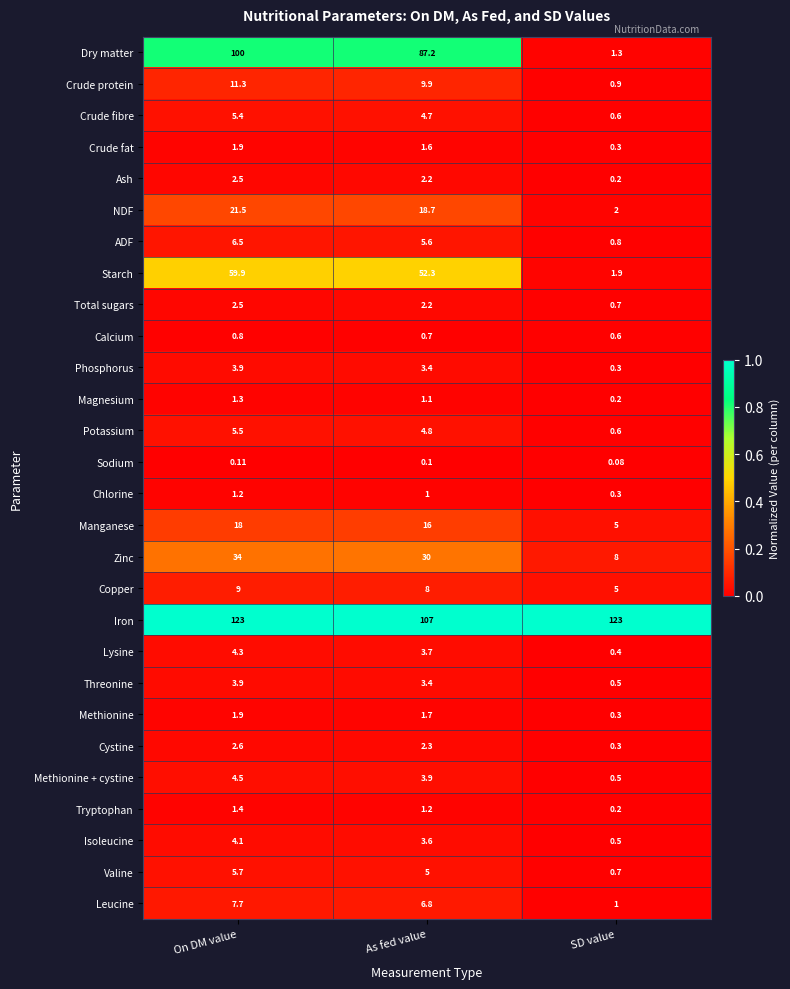

Rank the categories by Crude fibre value from lowest to highest.

SD value, As fed value, On DM value